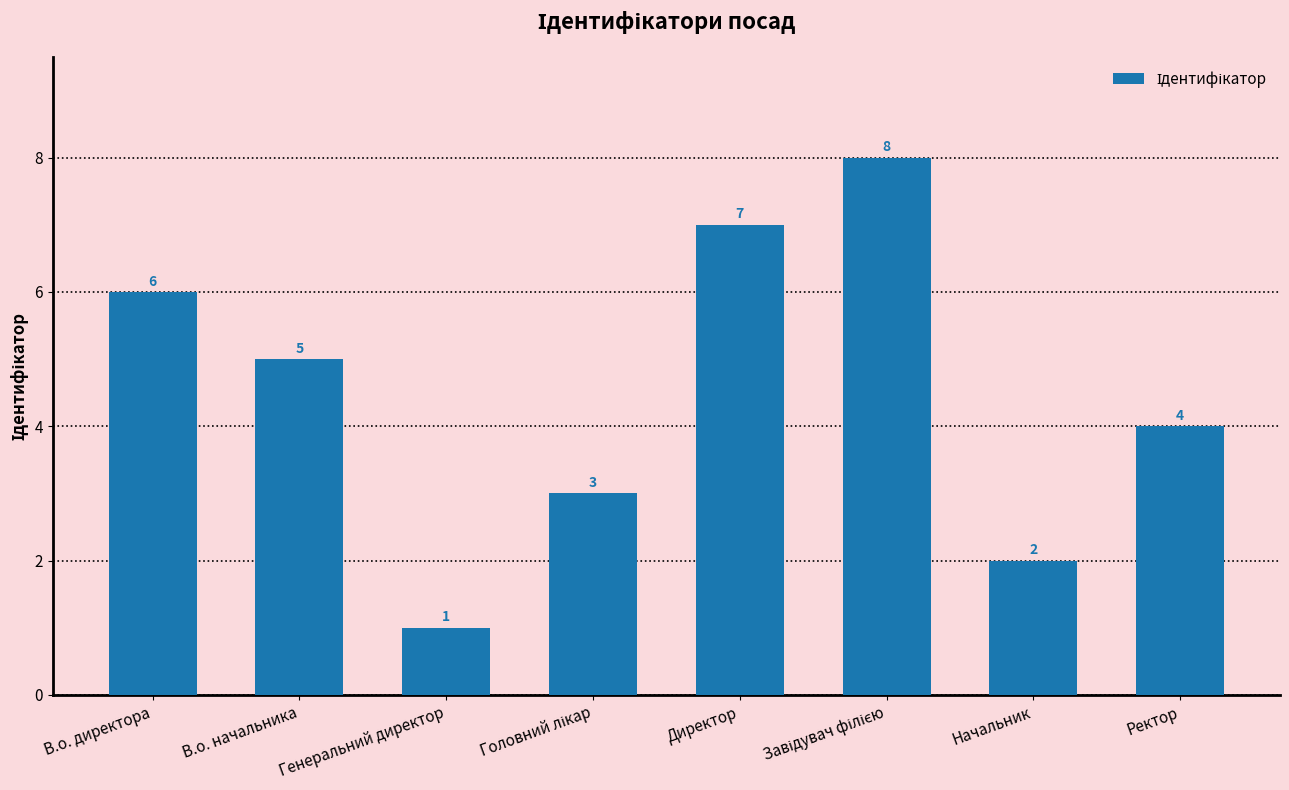

Which has a higher value, Генеральний директор or Начальник?

Начальник